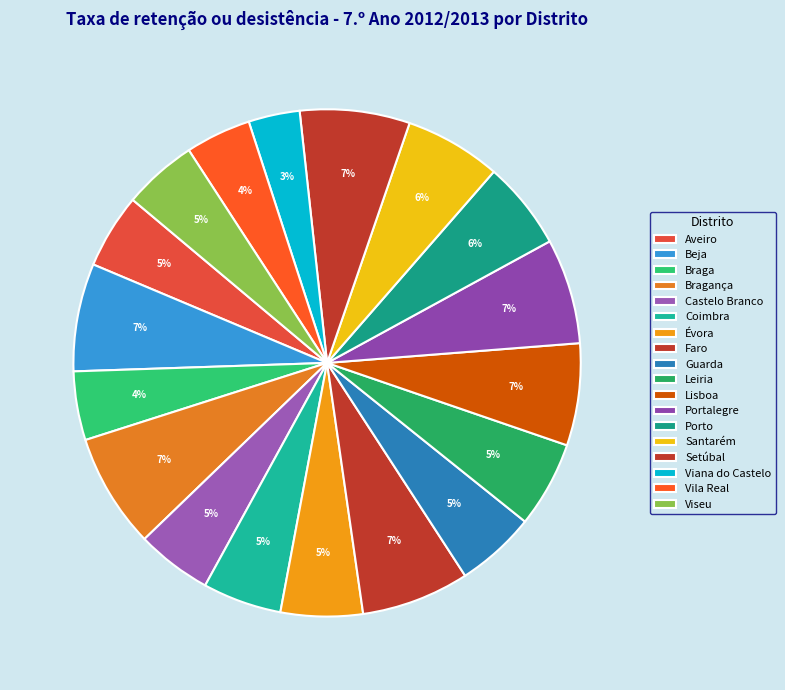

How many segments does this pie chart have?

18